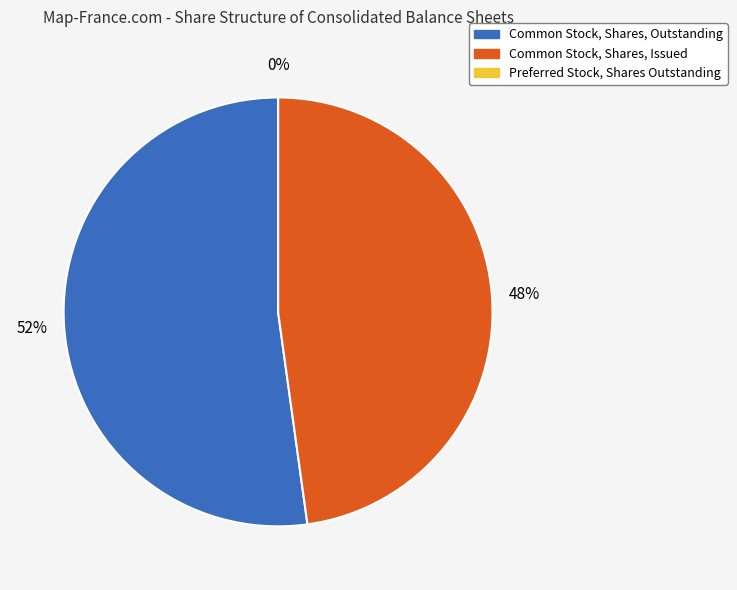

To the nearest percent, what is the combined percentage of Preferred Stock, Shares Outstanding and Common Stock, Shares, Issued?

48%